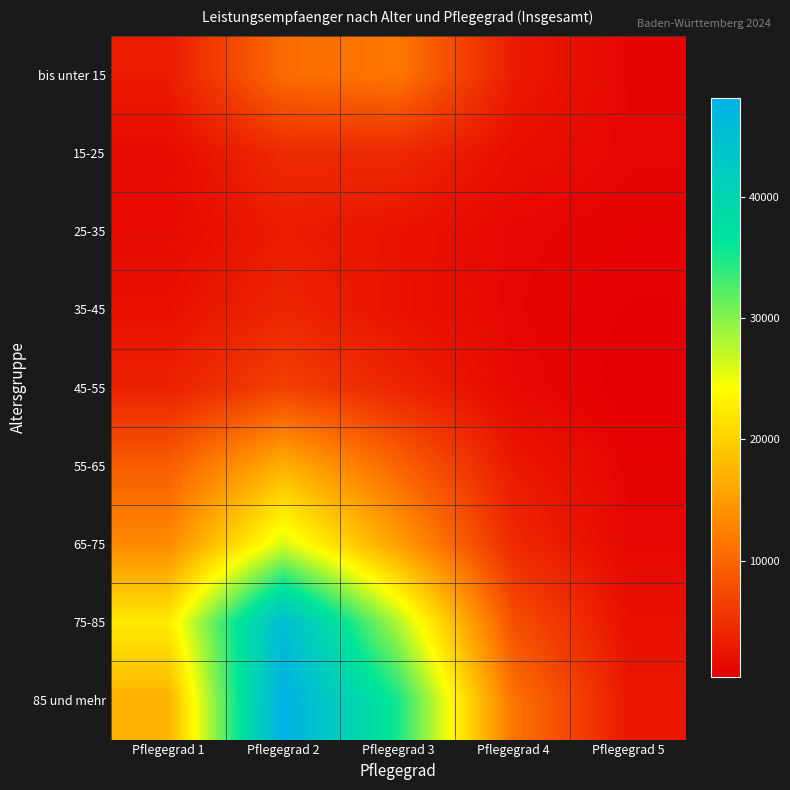

How many distinct data groups are displayed?

9